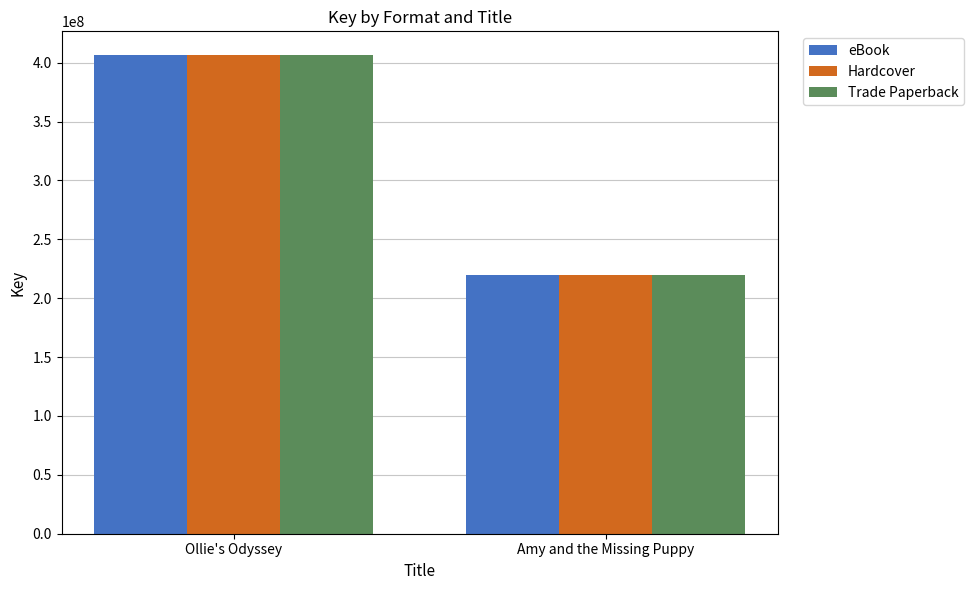

What is the sum of all Hardcover values?

625809279